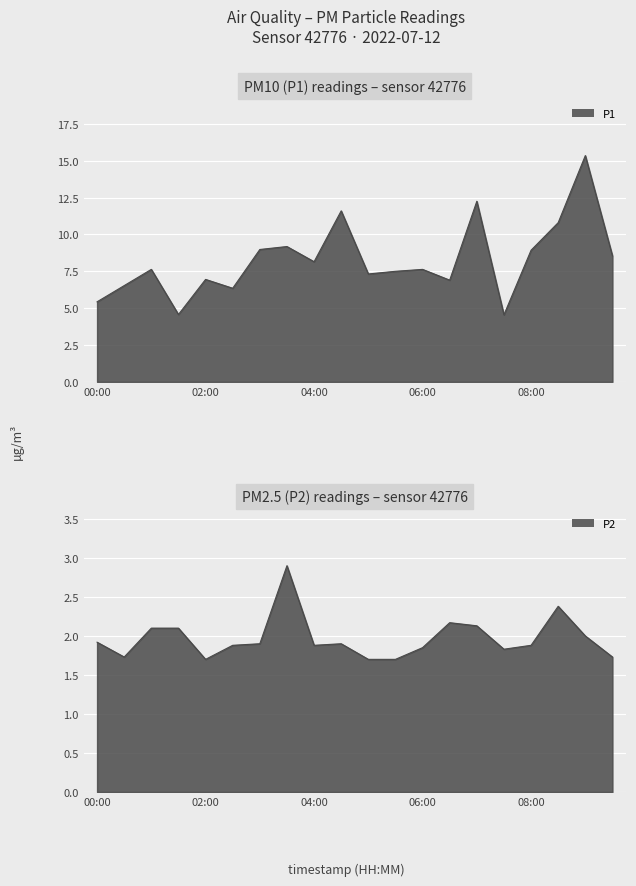

Rank the series at 03:00 from lowest to highest value.

P2, P1